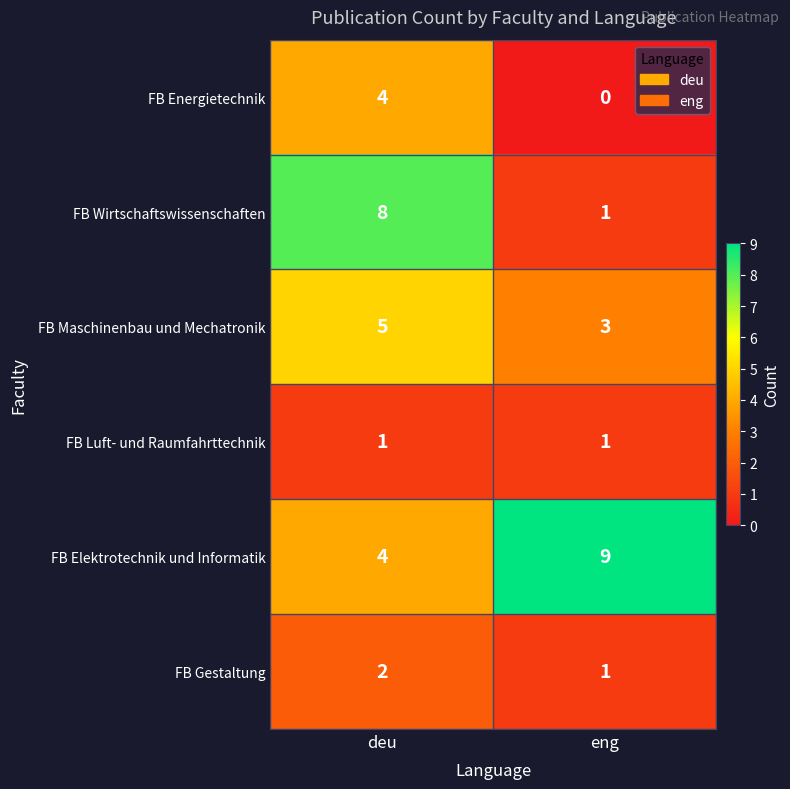

Reading left to right, what are all the values shown in this chart?

FB Energietechnik: 4	0
FB Wirtschaftswissenschaften: 8	1
FB Maschinenbau und Mechatronik: 5	3
FB Luft- und Raumfahrttechnik: 1	1
FB Elektrotechnik und Informatik: 4	9
FB Gestaltung: 2	1